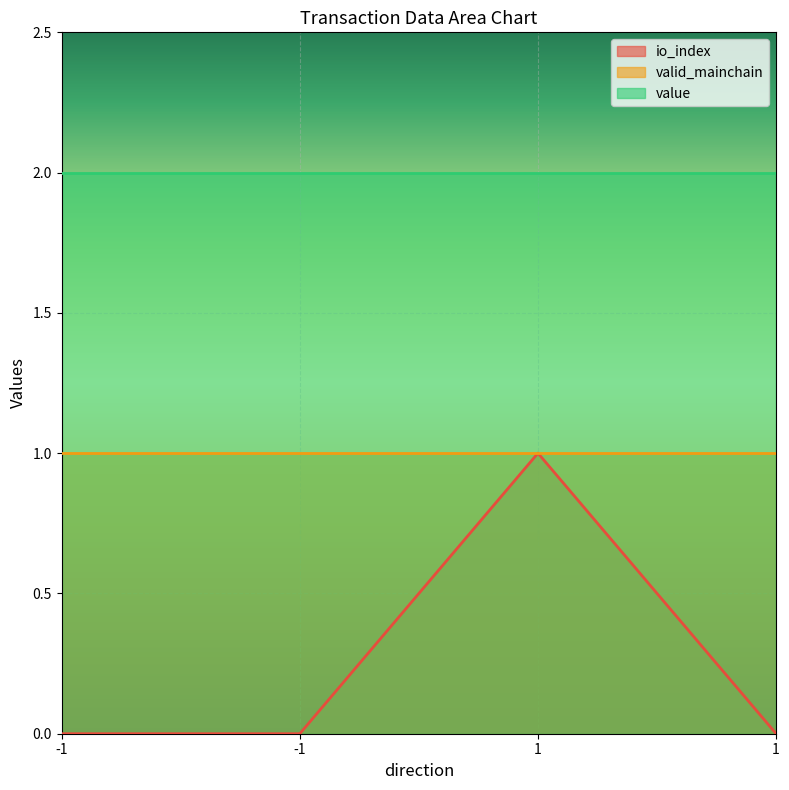

Between 1 and -1, which is larger?

1